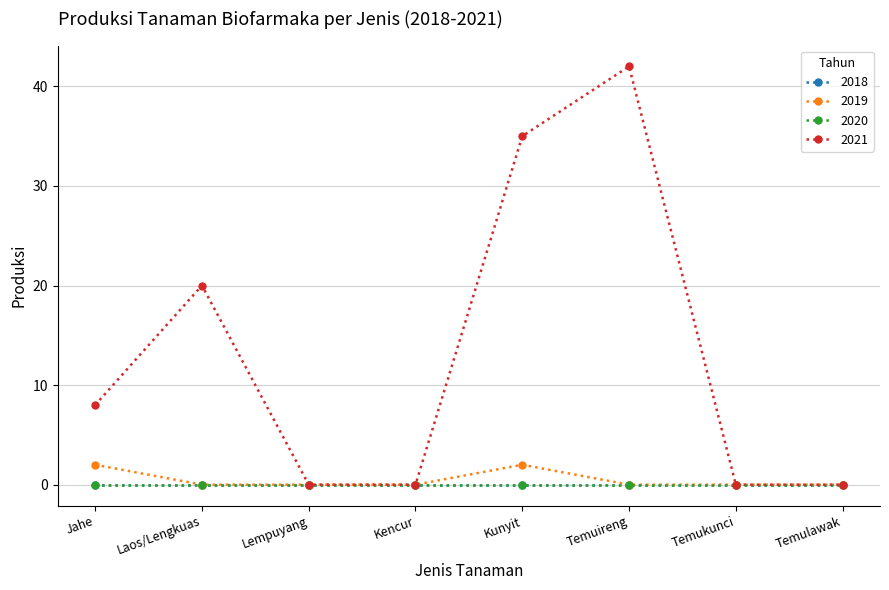

At which category is the sum across all series the highest?

Temuireng